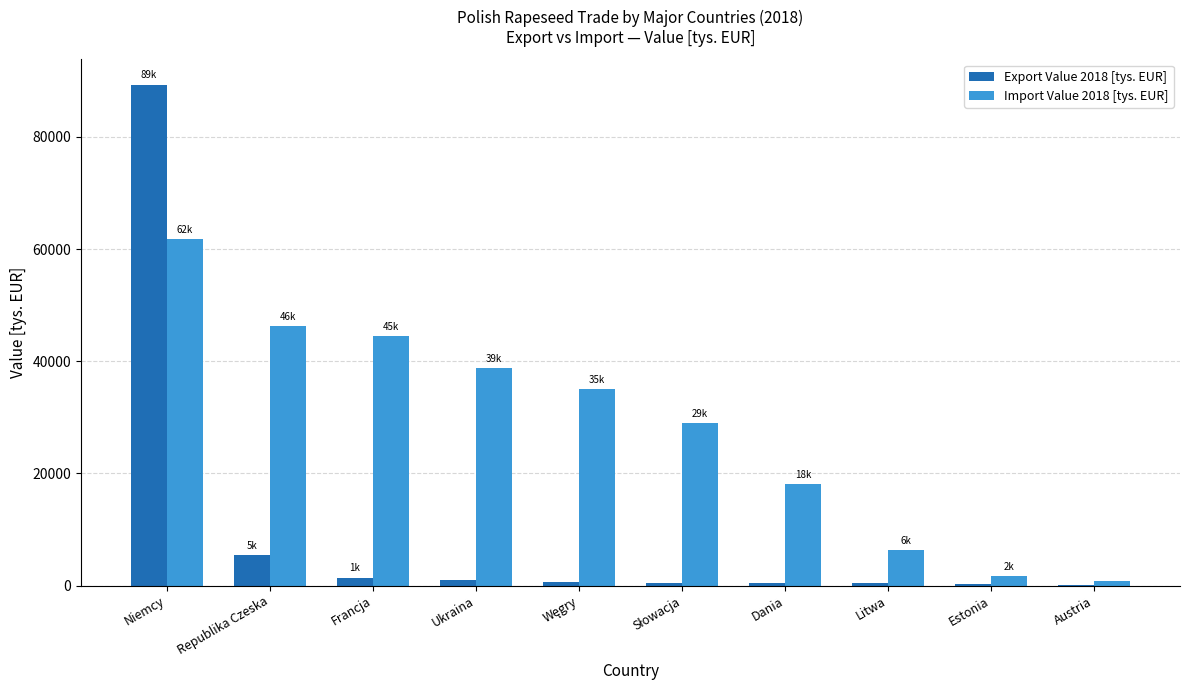

What is the difference between the Import Value 2018 [tys. EUR] values at Niemcy and Dania?

43600.9